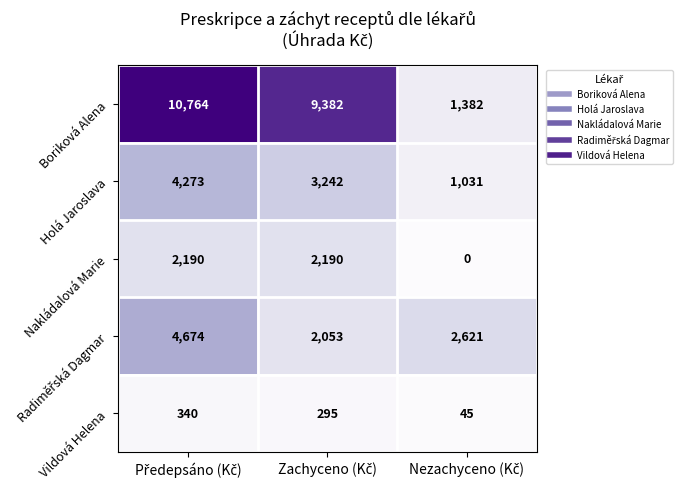

Count the Boriková Alena values in the range 1382 to 10764.

3